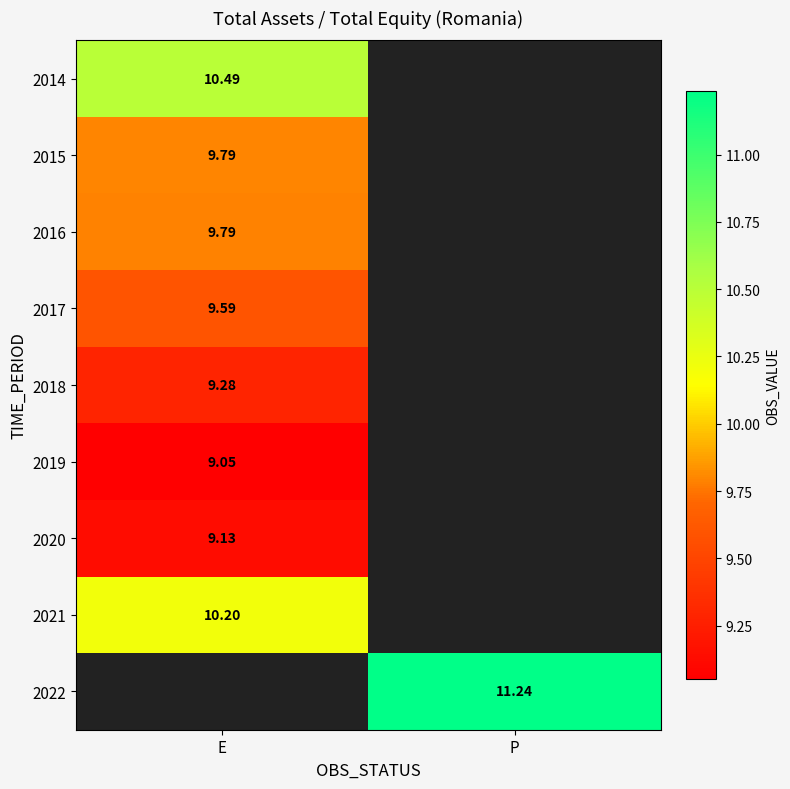

Is the value of 2015 at E greater than the value of 2018 at E?

Yes